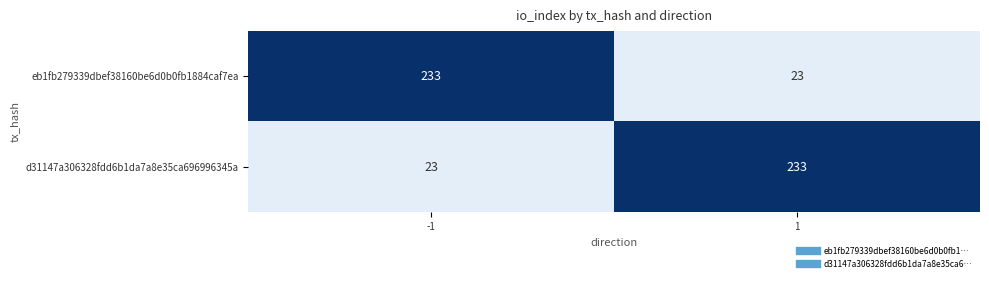

What is the smallest value displayed?

23